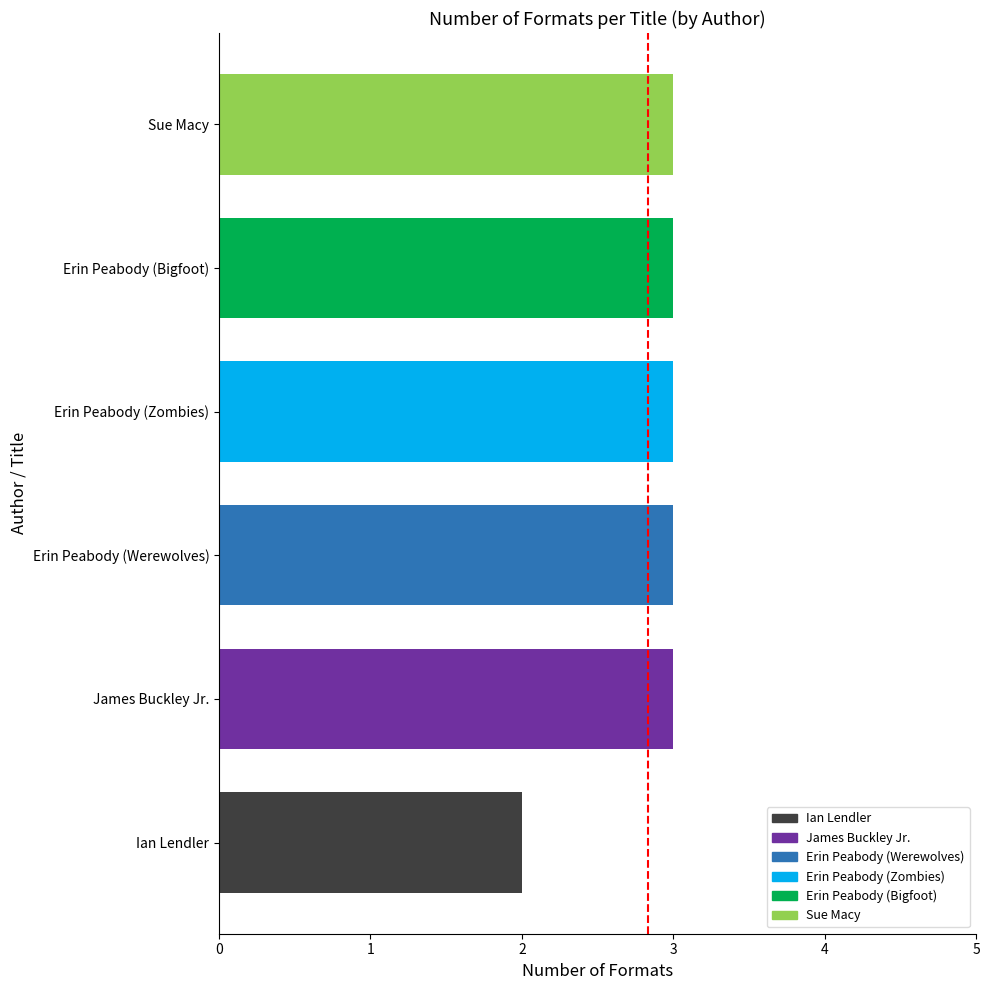

The chart shows a value of 5 at Erin Peabody (Werewolves). True or false?

False